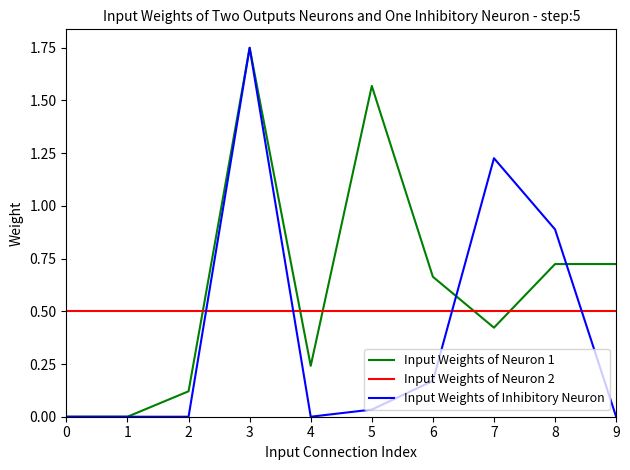

What is the average value of the Input Weights of Neuron 2 series?

0.5